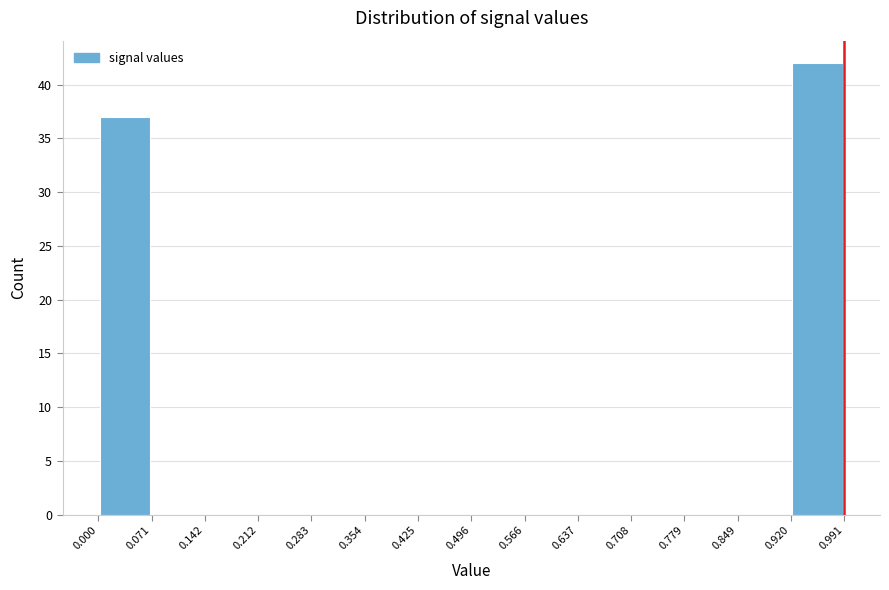

Reading left to right, list every bar in this chart as the range it spans on the x-axis followed by its height. The values are not printed on the chart, so give them approximately, as read against the axis.

0.000 to 0.071: 37
0.071 to 0.142: 0
0.142 to 0.212: 0
0.212 to 0.283: 0
0.283 to 0.354: 0
0.354 to 0.425: 0
0.425 to 0.496: 0
0.496 to 0.566: 0
0.566 to 0.637: 0
0.637 to 0.708: 0
0.708 to 0.779: 0
0.779 to 0.849: 0
0.849 to 0.920: 0
0.920 to 0.991: 42